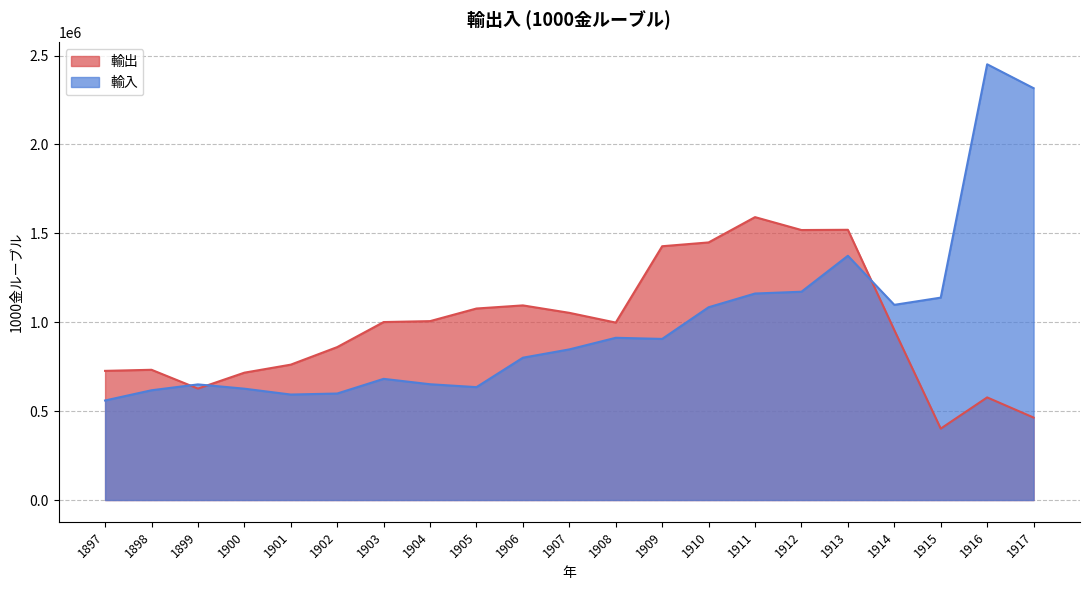

What is the spread (max minus min) of values at 1909?

521339